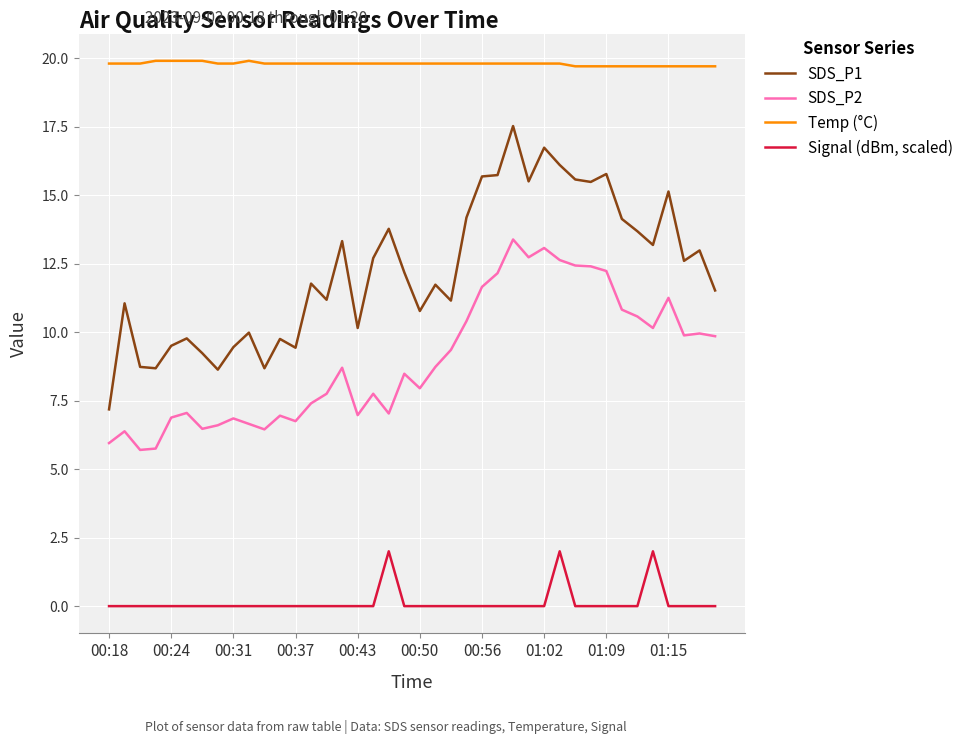

What is the maximum value for SDS_P2?

13.4